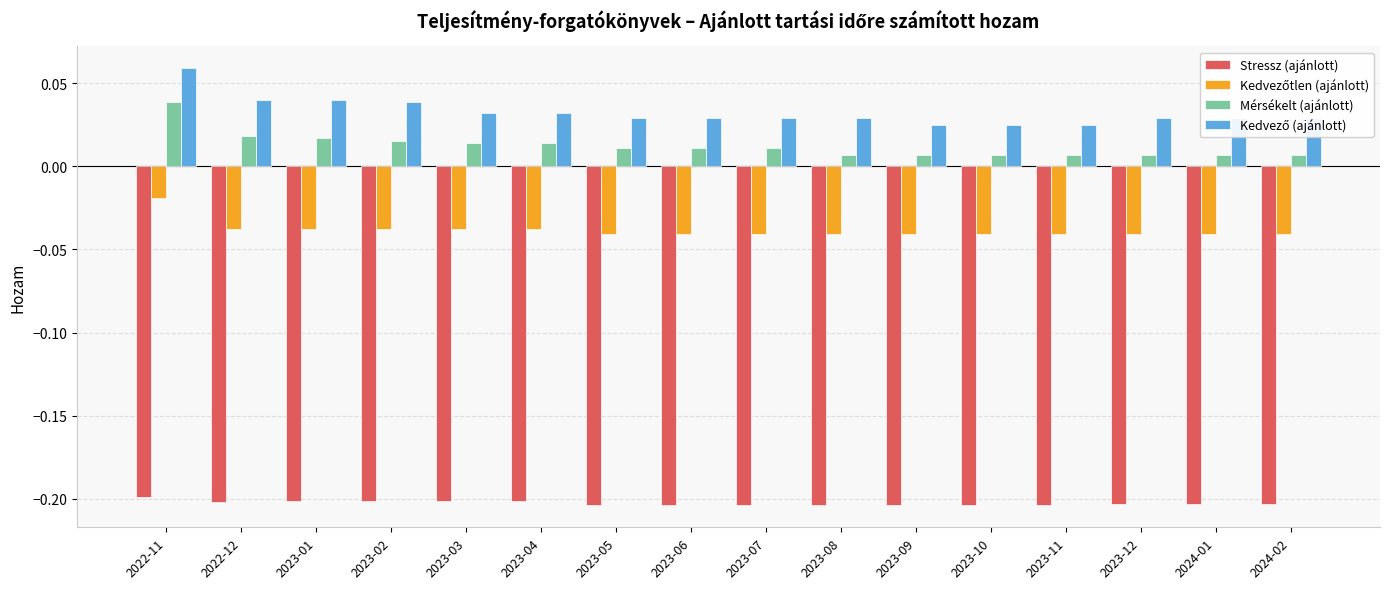

How many categories are shown in the chart?

16